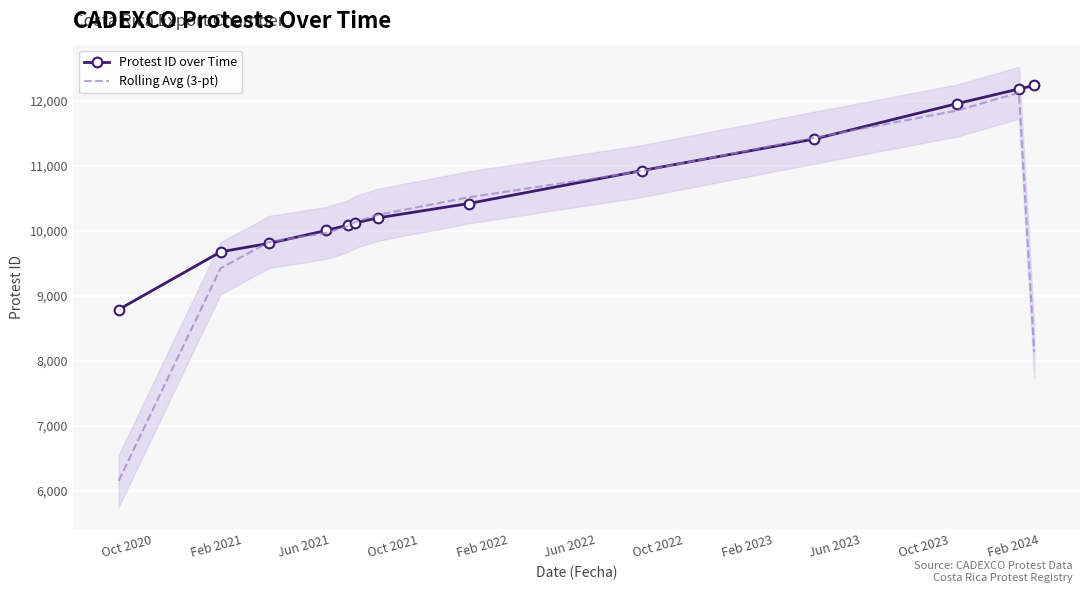

The Protest ID over Time series shows 3925.0 at Feb 2024. True or false?

False